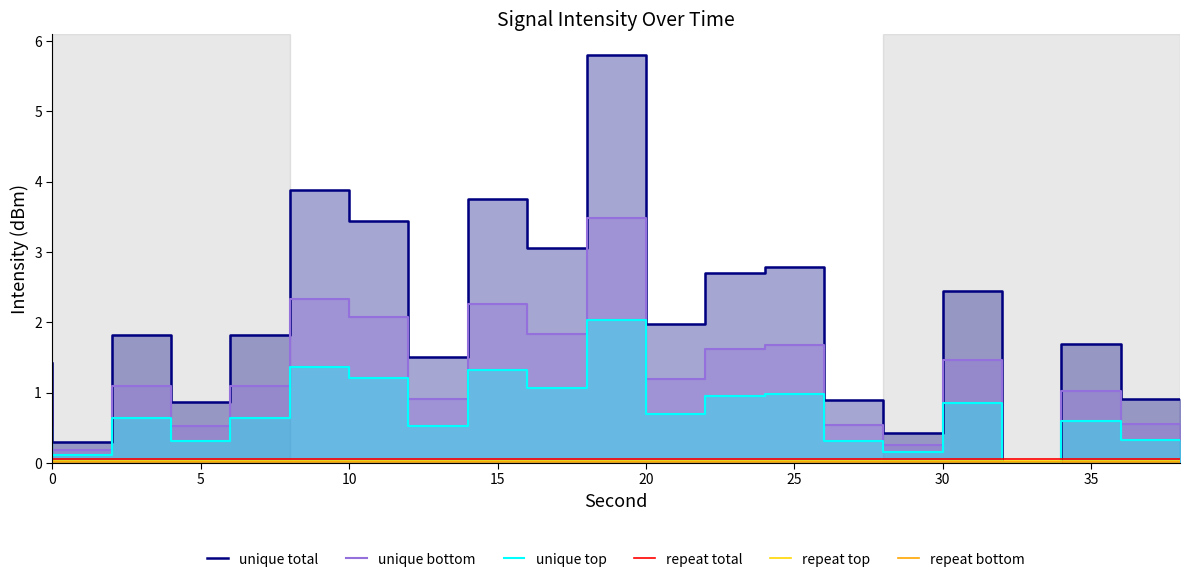

The value of unique total at 0 is 1.4. True or false?

True